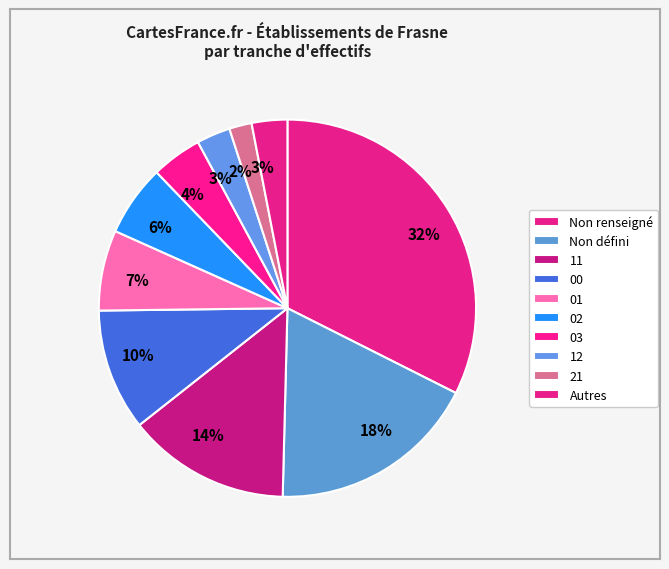

Count the number of slices in the pie.

10